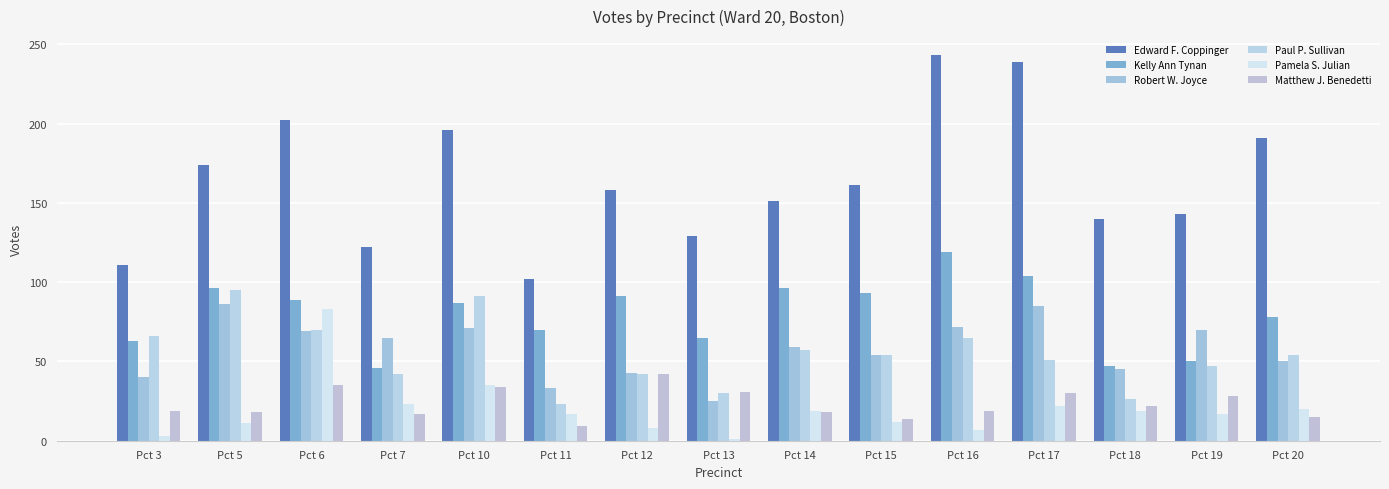

True or false: Robert W. Joyce has a value of 69 at Pct 6.

True